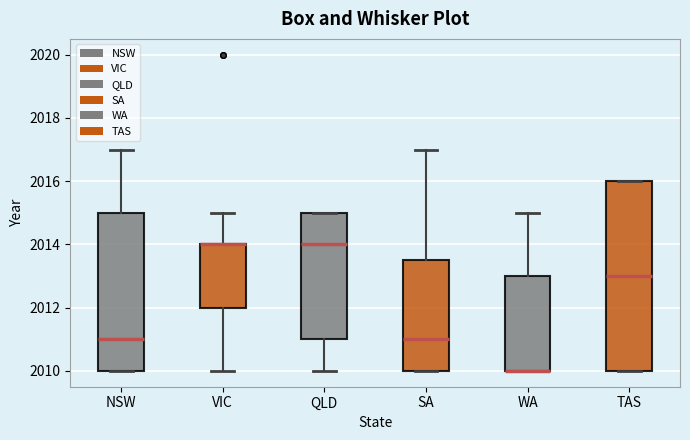

Reading left to right, read every box against the y-axis: the position of its median line, the range the box covers, and the ends of its whiskers. The values are not printed on the chart, so give them approximately, as read against the axis.

NSW: median 2011.0, box 2010.0 to 2015.0, whiskers 2010.0 to 2017.0
VIC: median 2014.0 (drawn on the box's upper edge), box 2012.0 to 2014.0, whiskers 2010.0 to 2015.0
QLD: median 2014.0, box 2011.0 to 2015.0, whiskers 2010.0 to 2015.0
SA: median 2011.0, box 2010.0 to 2013.6, whiskers 2010.0 to 2017.0
WA: median 2010.0 (drawn on the box's lower edge), box 2010.0 to 2013.0, whiskers 2010.0 to 2015.0
TAS: median 2013.0, box 2010.0 to 2016.0, whiskers 2010.0 to 2016.0